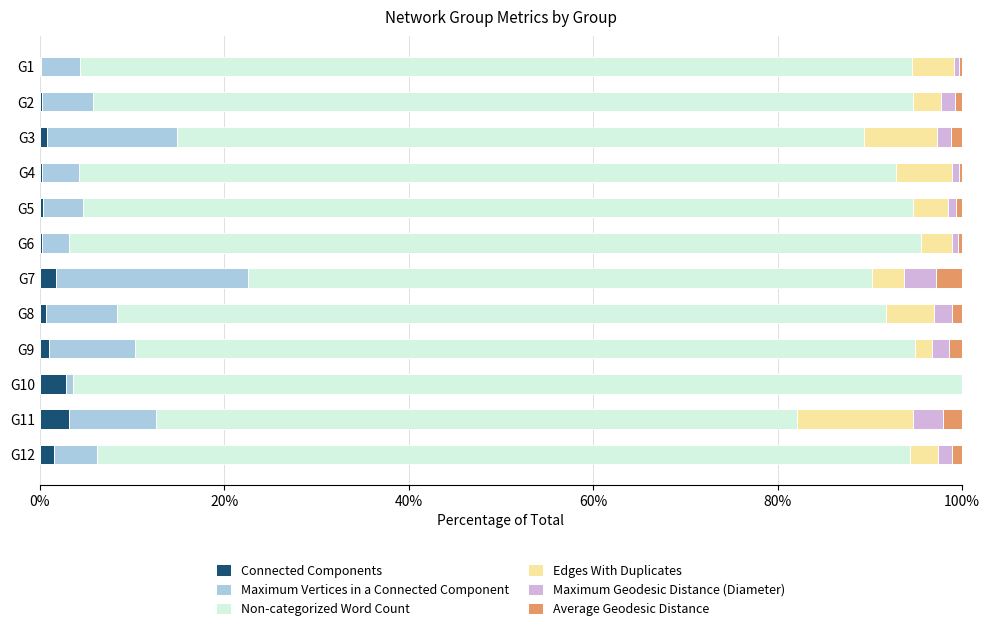

Reading right to left, what are all the values shown in this chart?

Connected Components: 1.5	3.2	2.9	0.9	0.6	1.7	0.2	0.3	0.2	0.8	0.3	0.1
Maximum Vertices in a Connected Component: 4.6	9.5	0.7	9.4	7.8	20.8	2.9	4.4	4.0	14.1	5.6	4.2
Non-categorized Word Count: 88.1	69.5	96.4	84.5	83.4	67.7	92.4	90.0	88.6	74.5	88.9	90.2
Edges With Duplicates: 3.1	12.6	0.0	1.9	5.2	3.5	3.4	3.8	6.1	7.8	3.0	4.6
Maximum Geodesic Distance (Diameter): 1.5	3.2	0.0	1.9	1.9	3.5	0.7	0.9	0.7	1.6	1.5	0.5
Average Geodesic Distance: 1.0	2.1	0.0	1.4	1.1	2.8	0.4	0.6	0.4	1.2	0.8	0.3